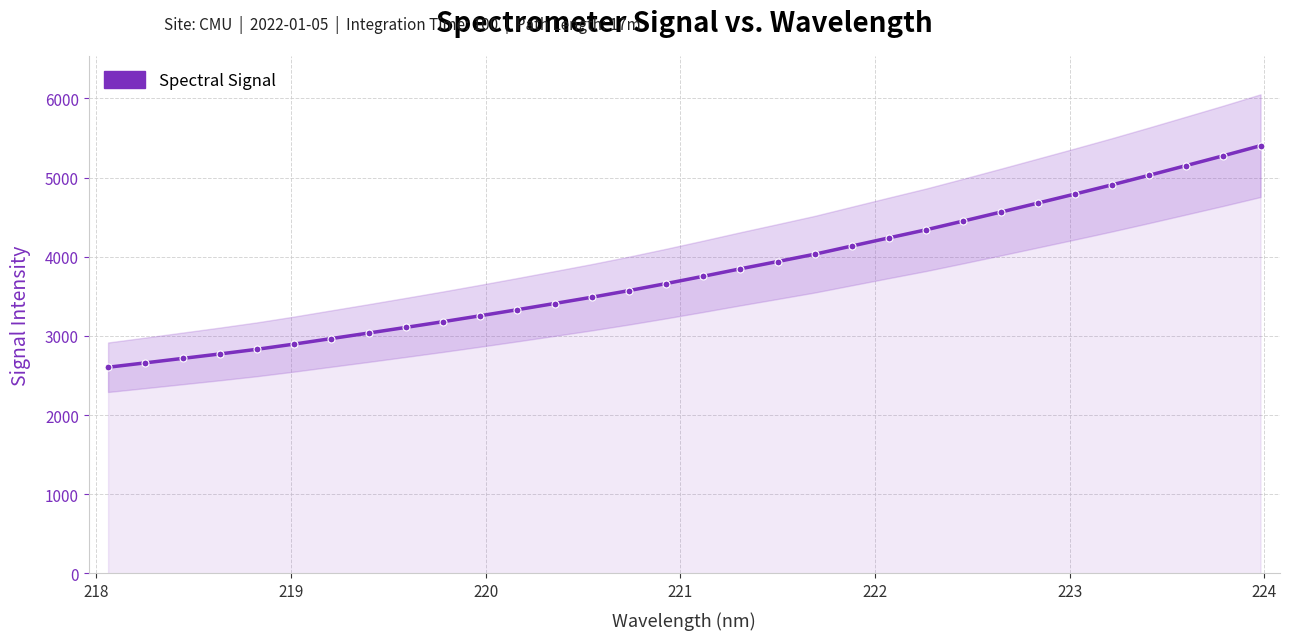

Count the number of data series in this chart.

1